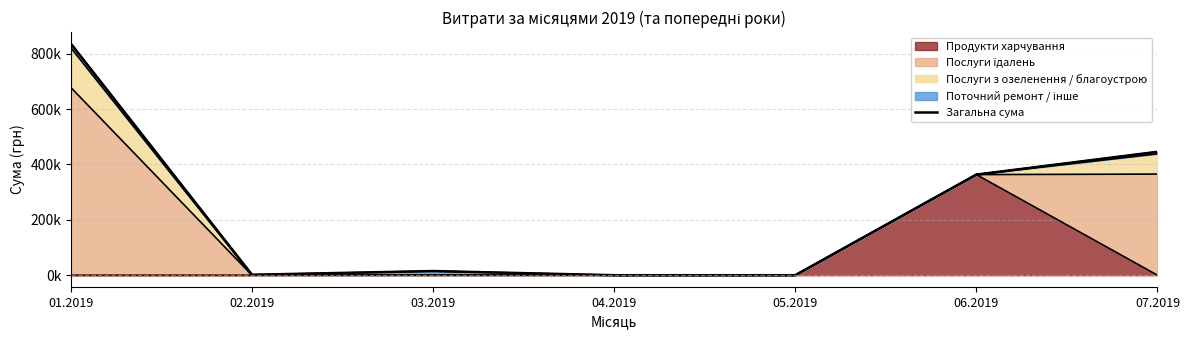

Where is the first local minimum?

02.2019